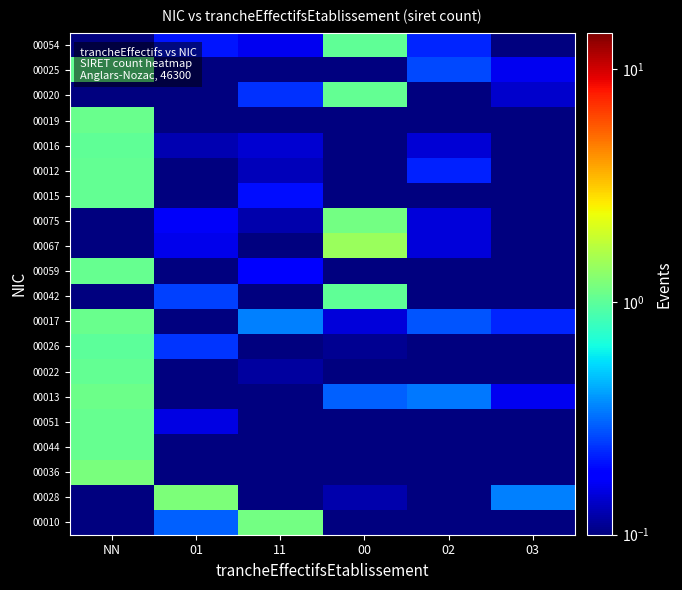

How many categories are shown in the chart?

6